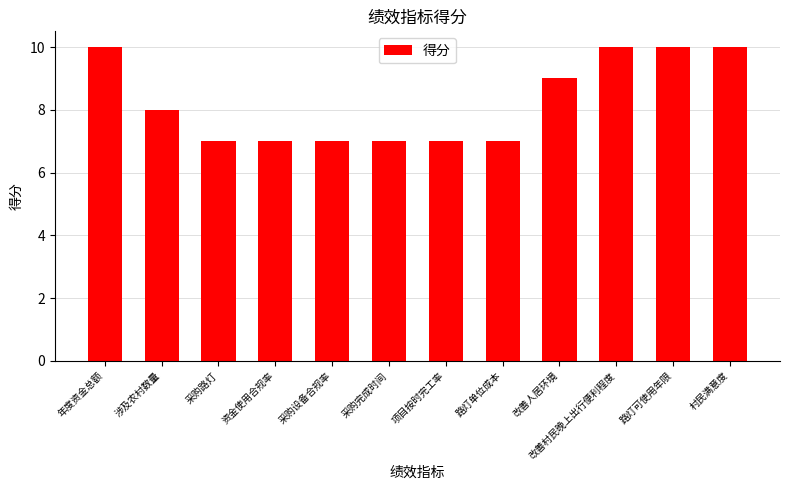

The value at 采购完成时间 is 7. True or false?

True